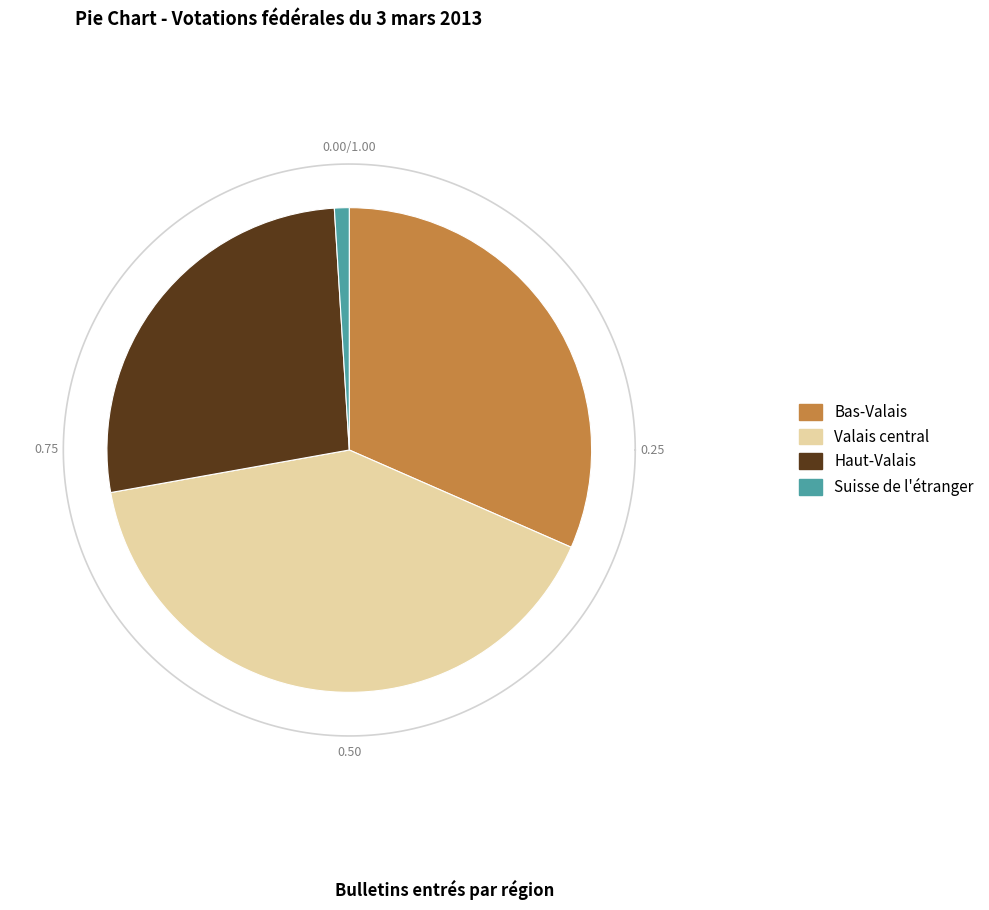

True or false: Suisse de l'étranger accounts for 1% of the total.

True